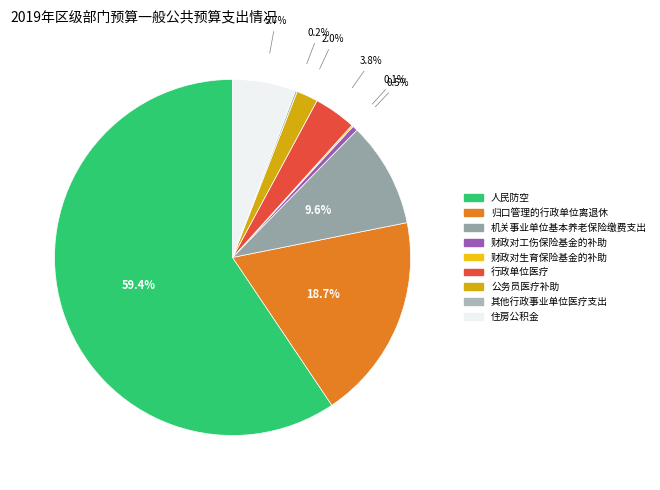

True or false: 人民防空 accounts for 65% of the total.

False